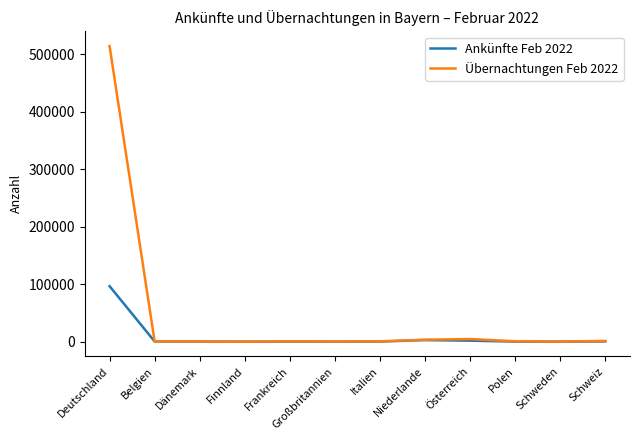

What position from the right is Österreich?

4